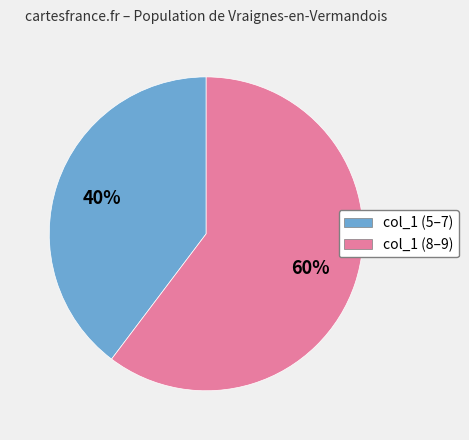

How many slices are in this pie chart?

2